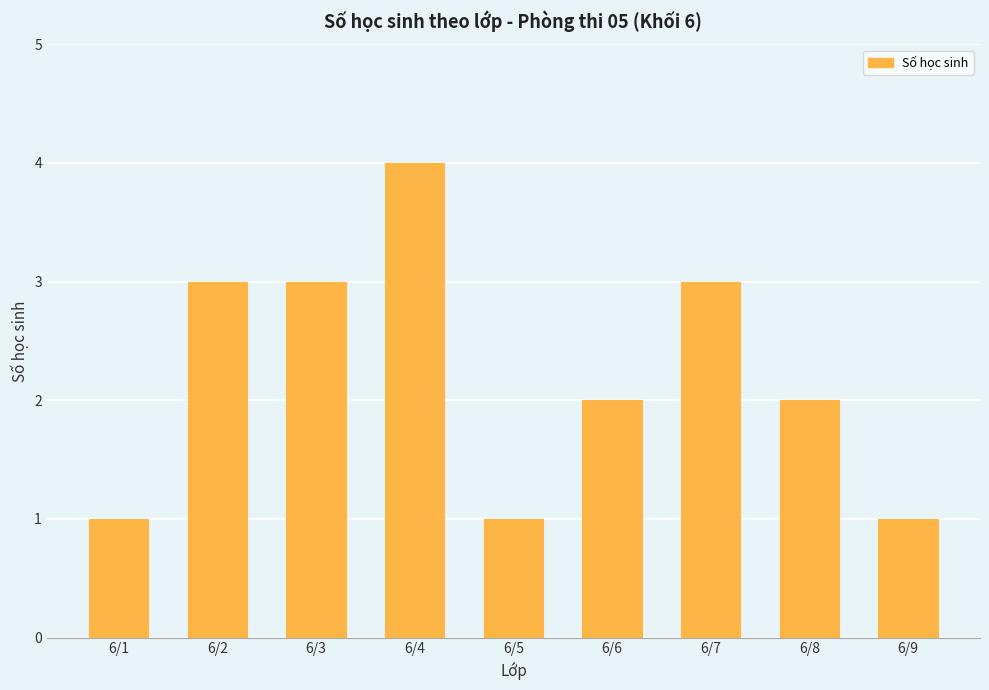

Which category has the highest value across all series?

6/4